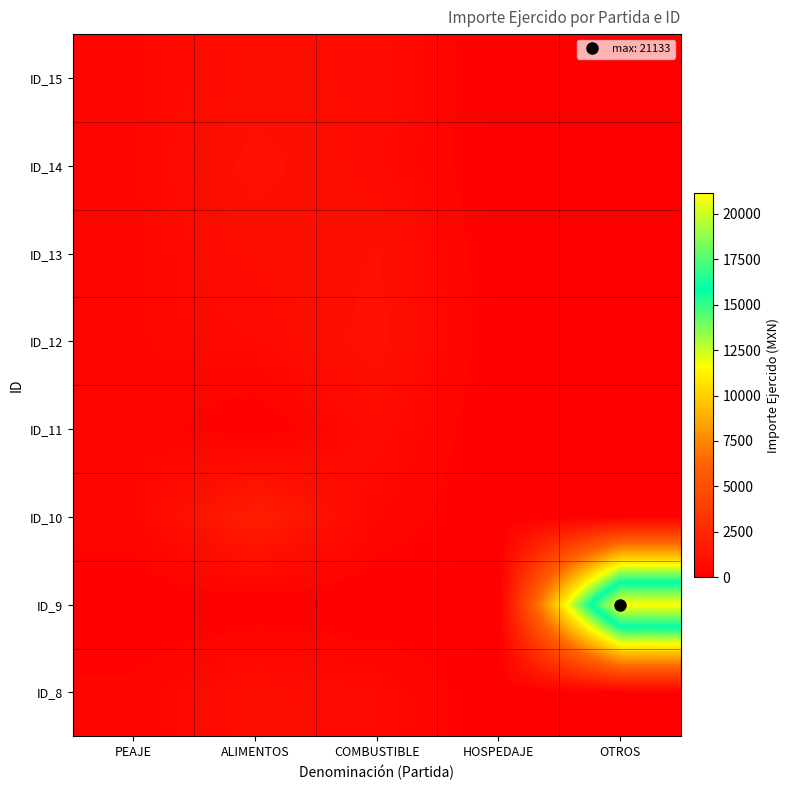

What is the difference between the highest and lowest values at PEAJE?

389.7